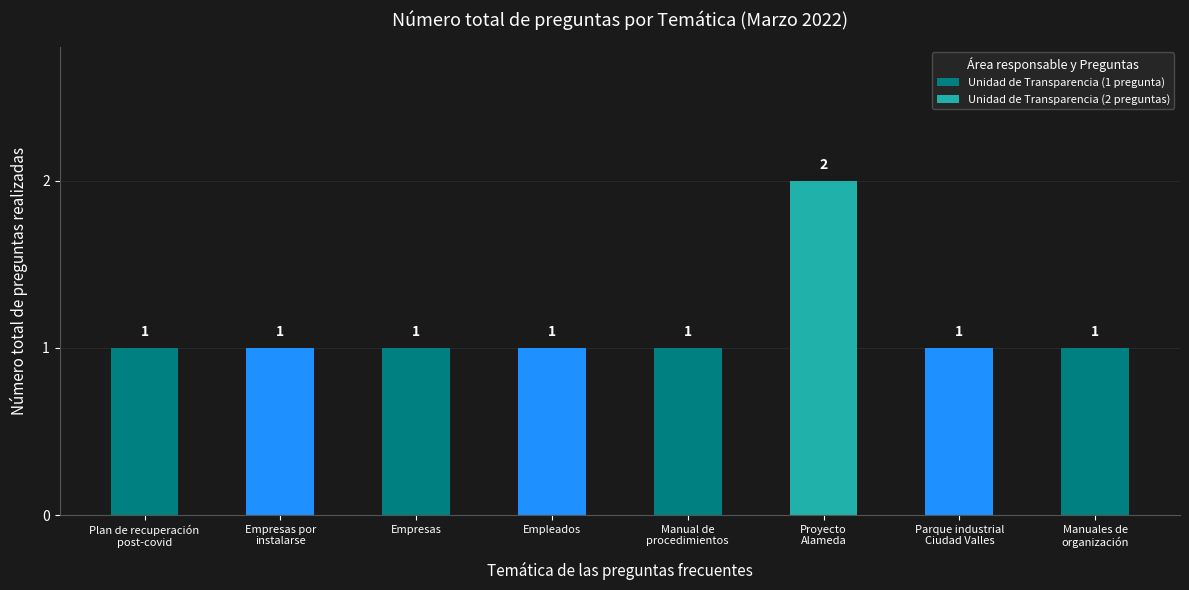

Reading left to right, what are all the values shown in this chart?

1	1	1	1	1	2	1	1